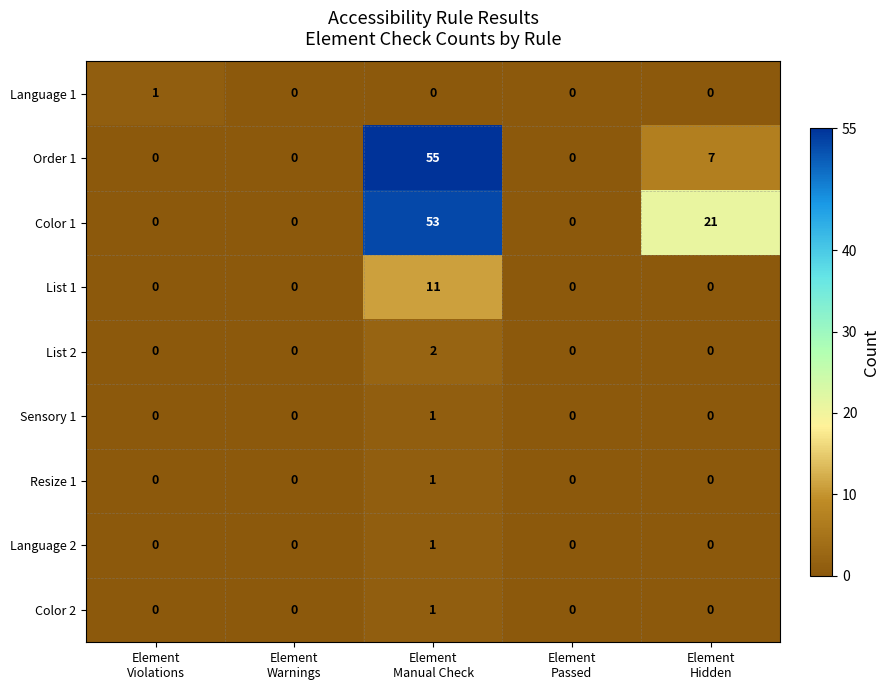

What is the difference between the maximum and minimum values in the Color 1 series?

53